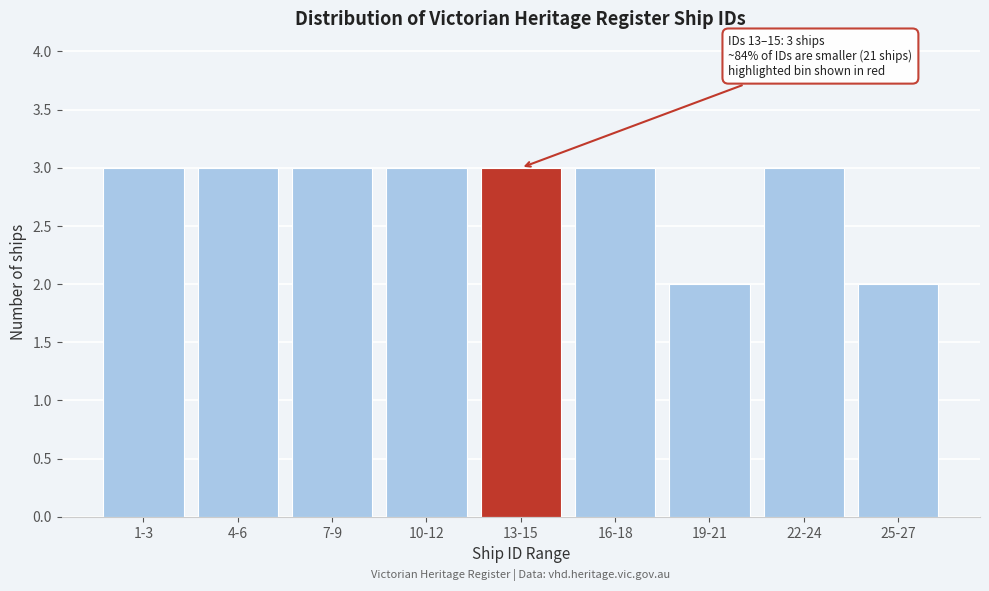

Reading left to right, list all the values displayed in this chart.

3	3	3	3	3	3	2	3	2